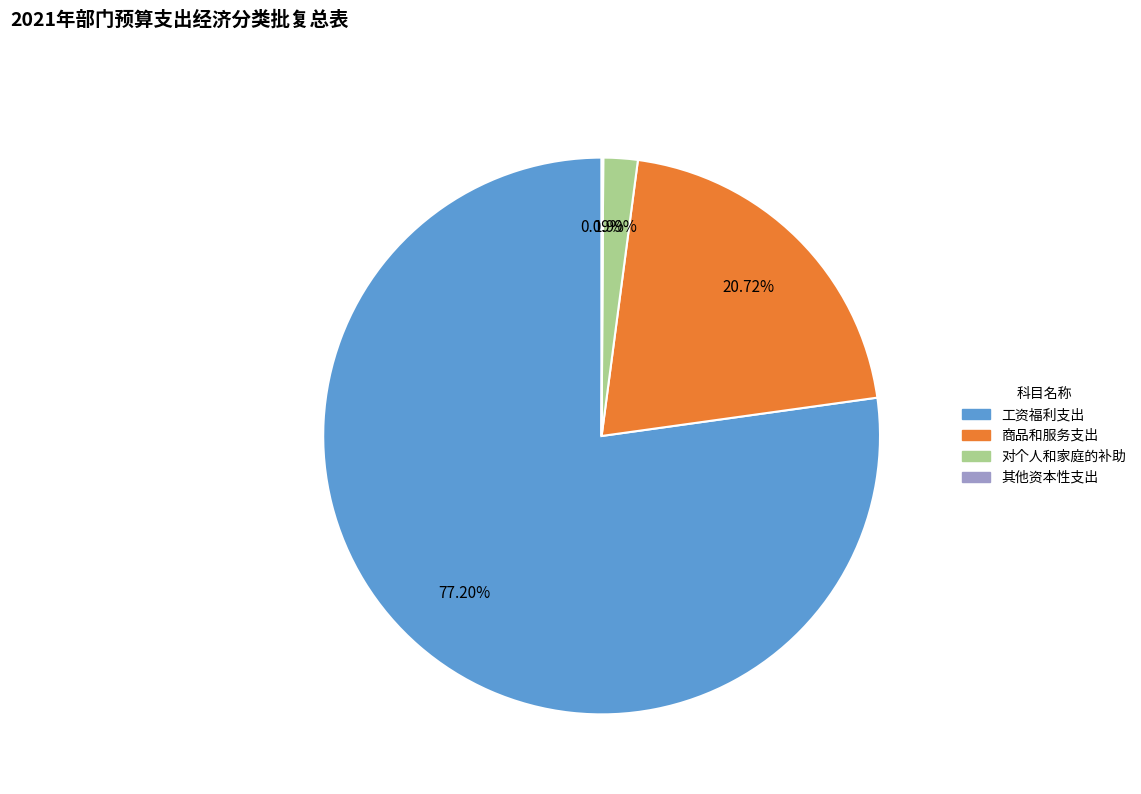

Which category has the biggest portion of the pie?

工资福利支出